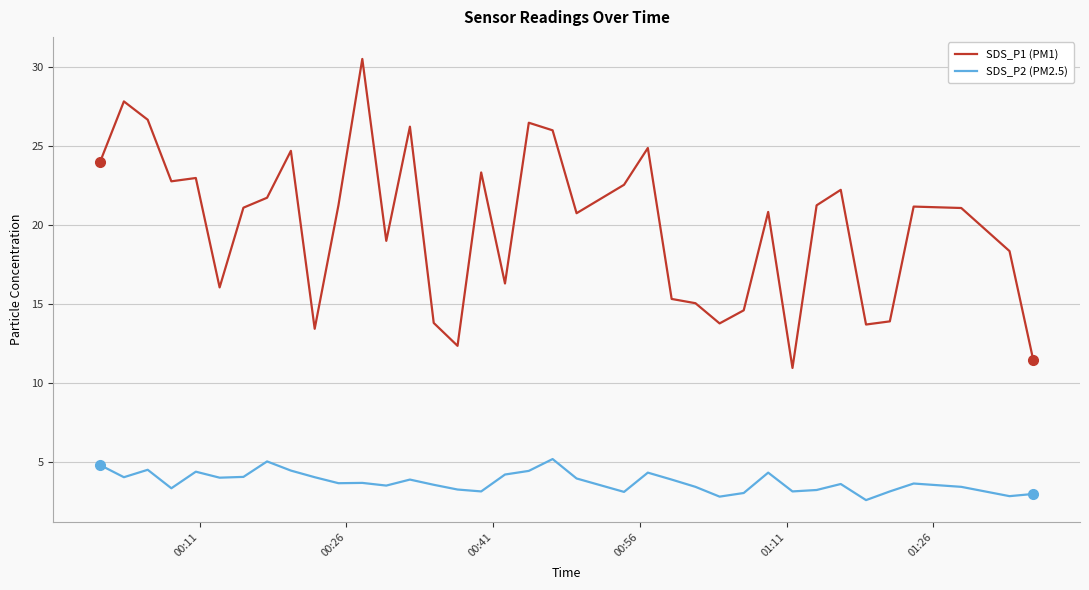

What is the greatest value displayed?

30.5